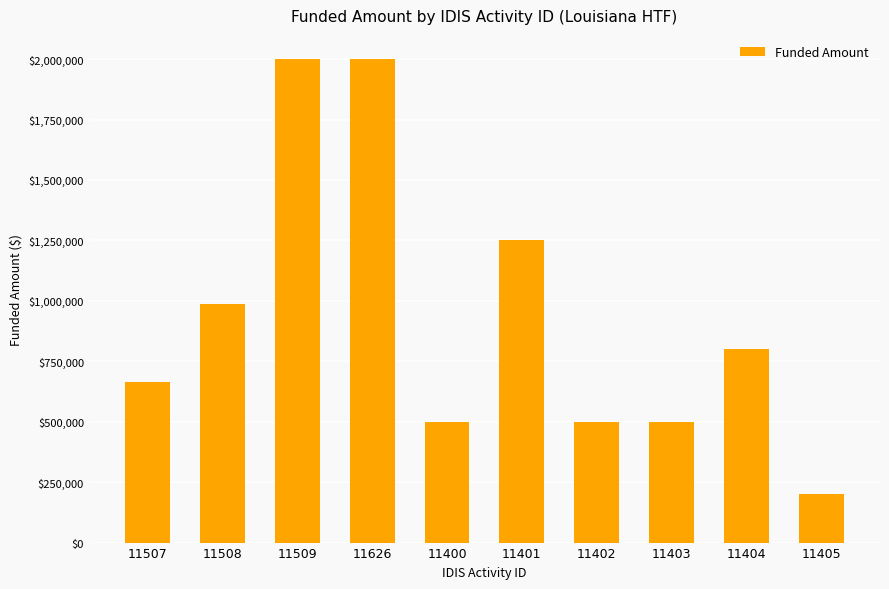

Reading right to left, list all the values displayed in this chart.

200000	800000	500000	500000	1250000	500000	2000000	2000000	985264	665000